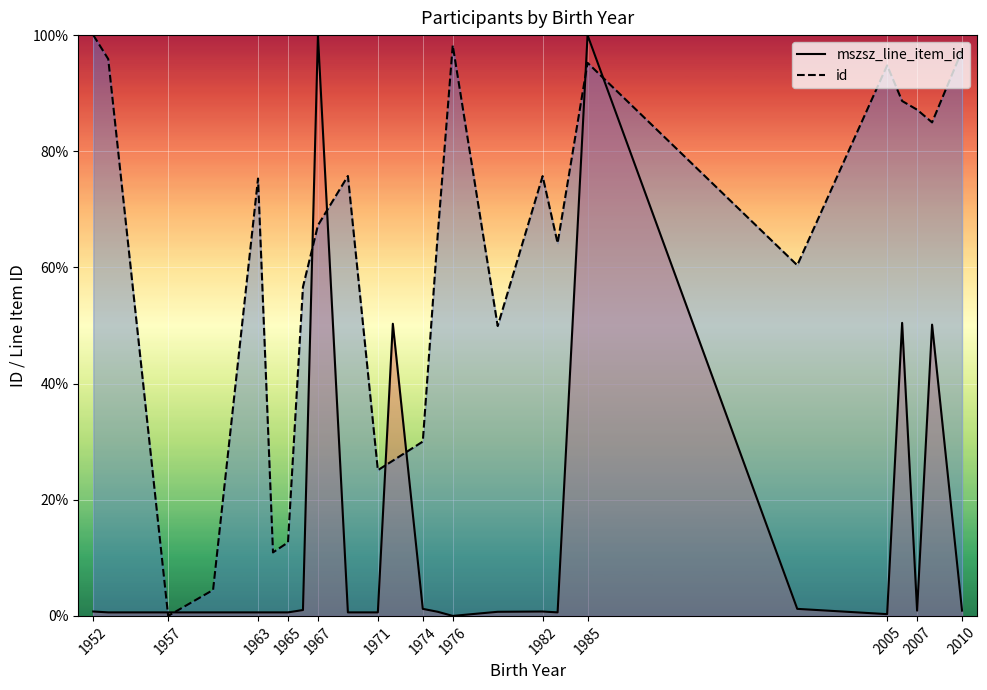

What position from the left is 1985?

10